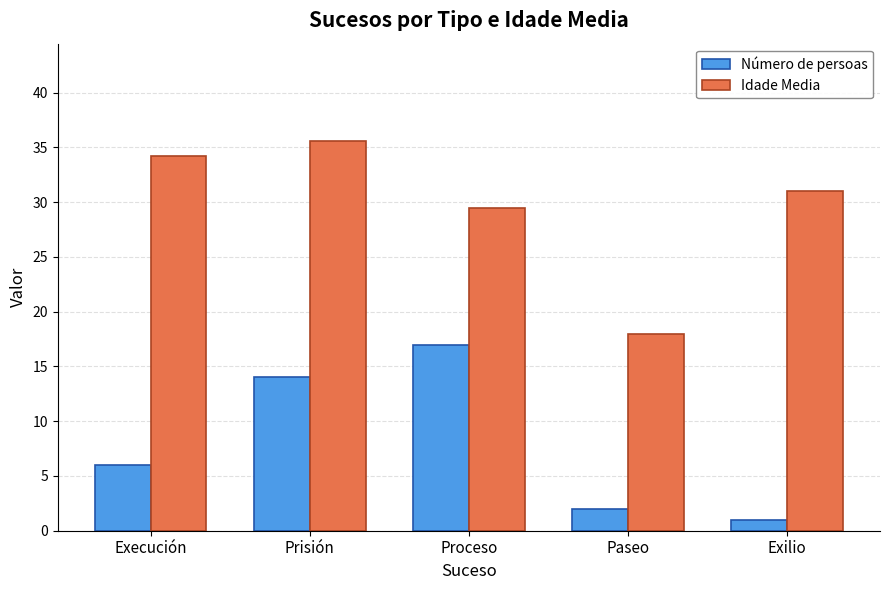

True or false: Número de persoas has a value of 14.0 at Prisión.

True